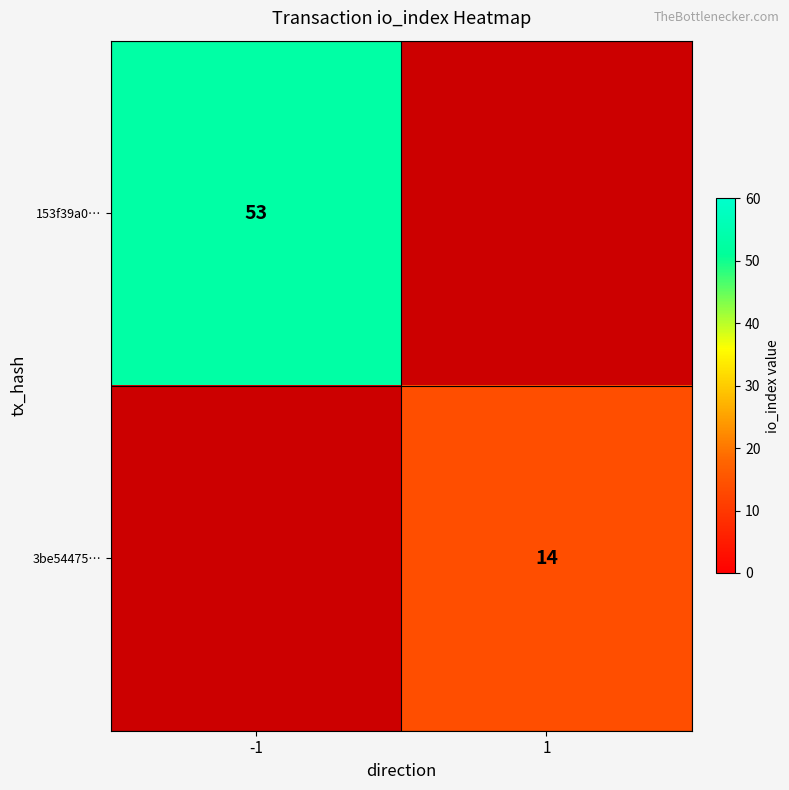

Is it true that 153f39a0… equals 53 at -1?

True